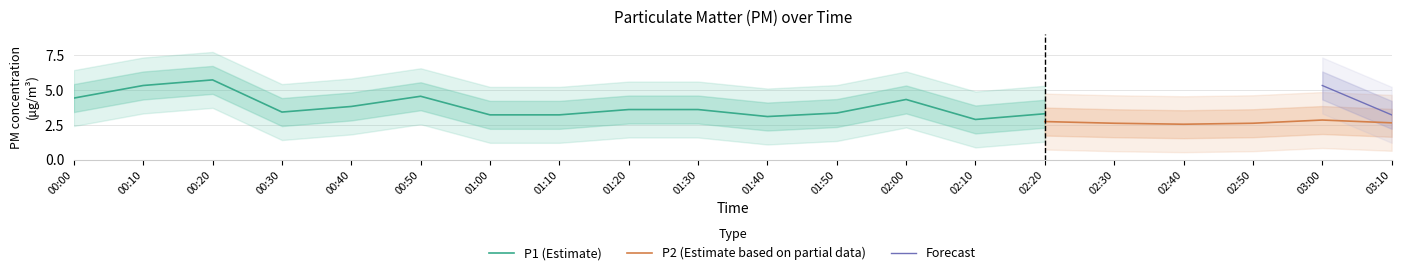

In P1, how many points are lower than both neighbors (excluding endpoints)?

4